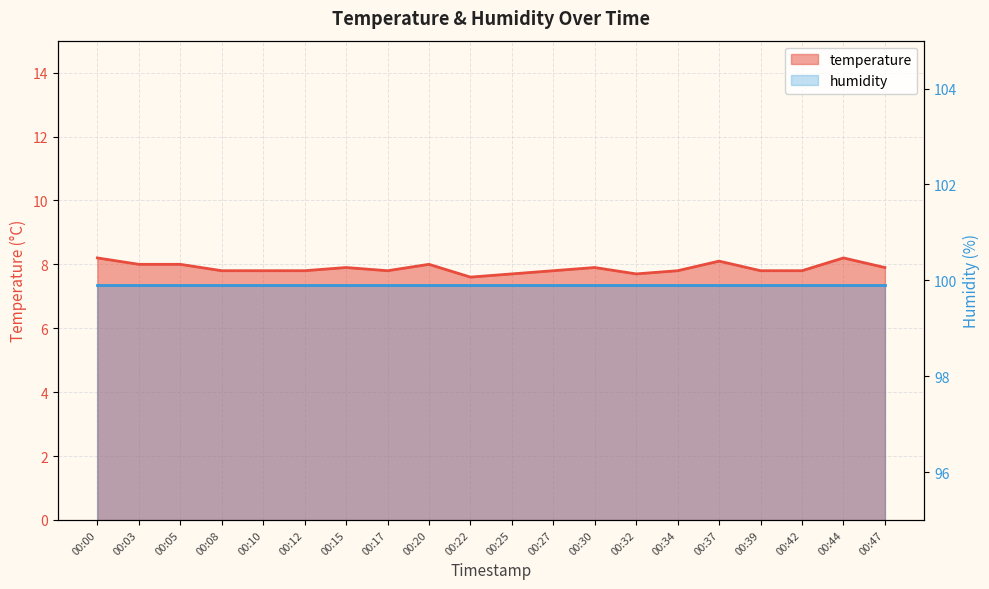

Where is the first local maximum?

00:15